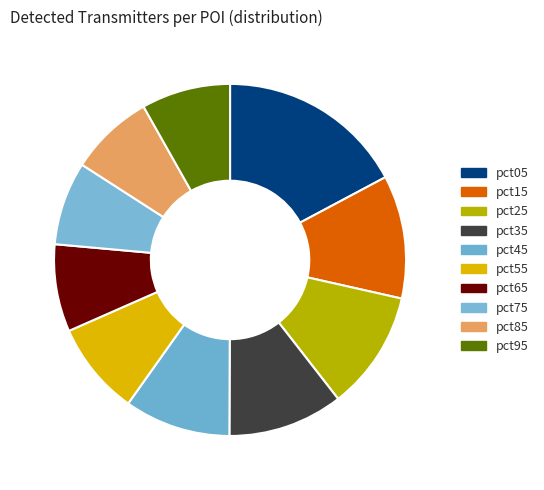

To the nearest percent, what is the average slice percentage?

10%